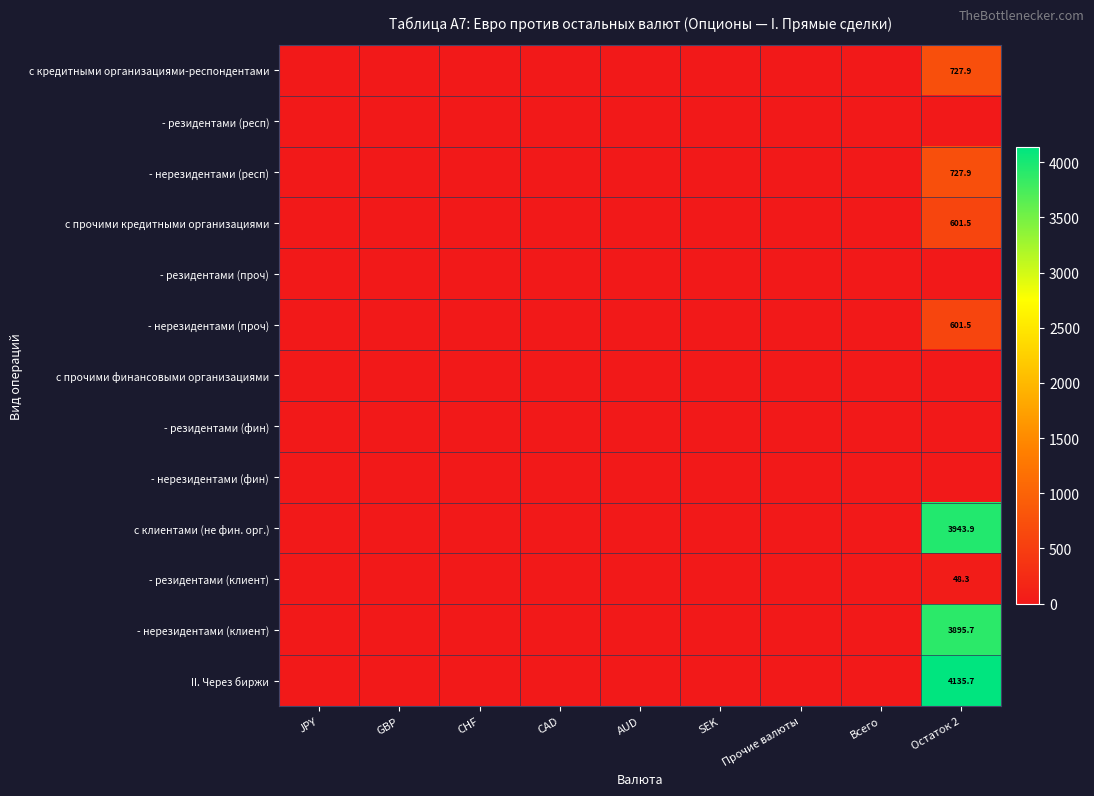

The value of - нерезидентами (клиент) at Остаток 2 is 2313.3. True or false?

False